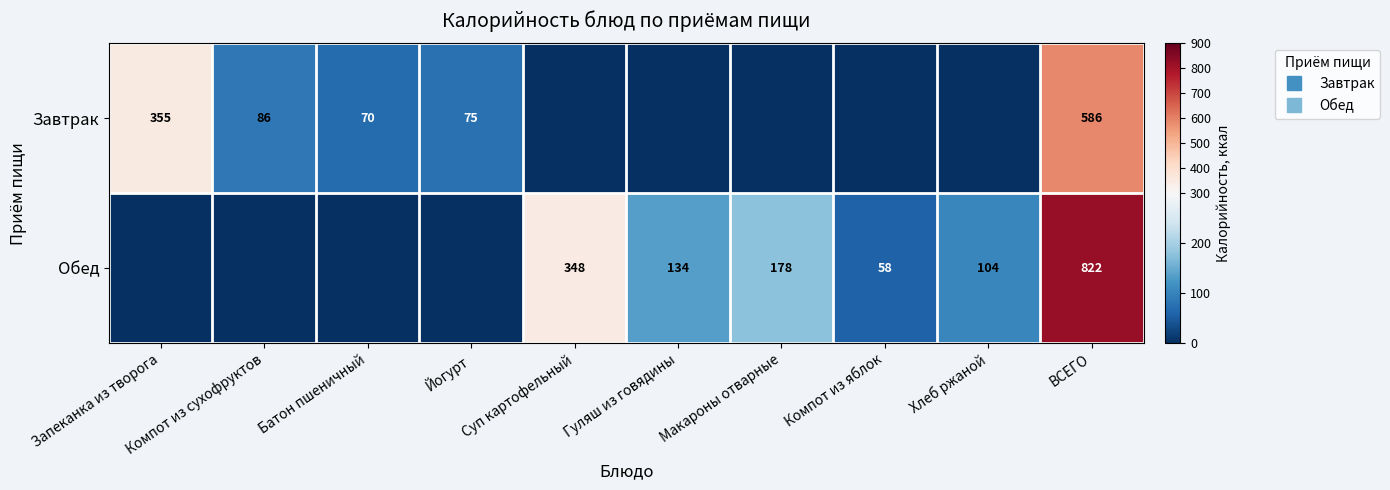

What is the sum of all Завтрак values?

1172.0